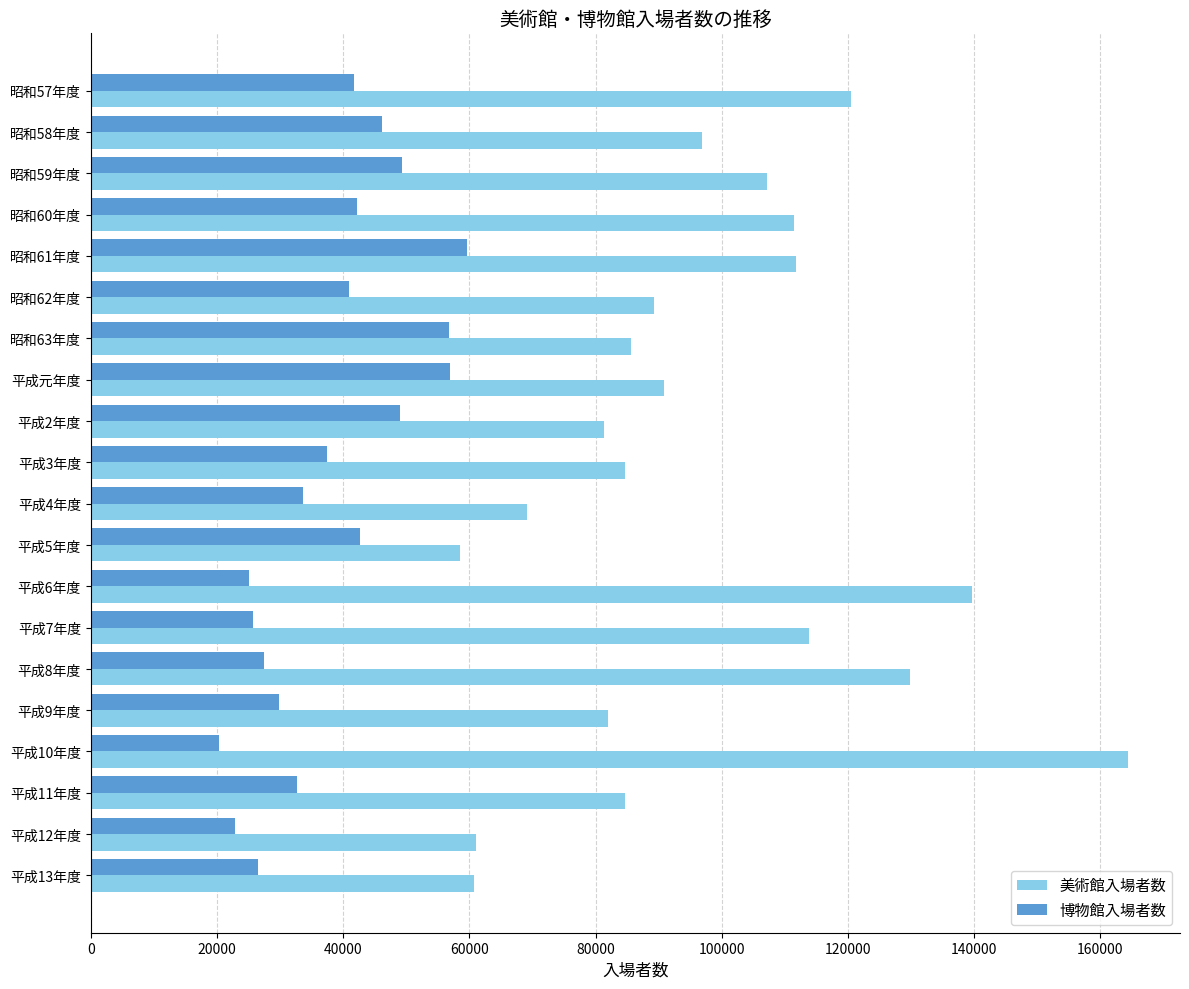

What are all the series names shown in the legend?

美術館入場者数, 博物館入場者数